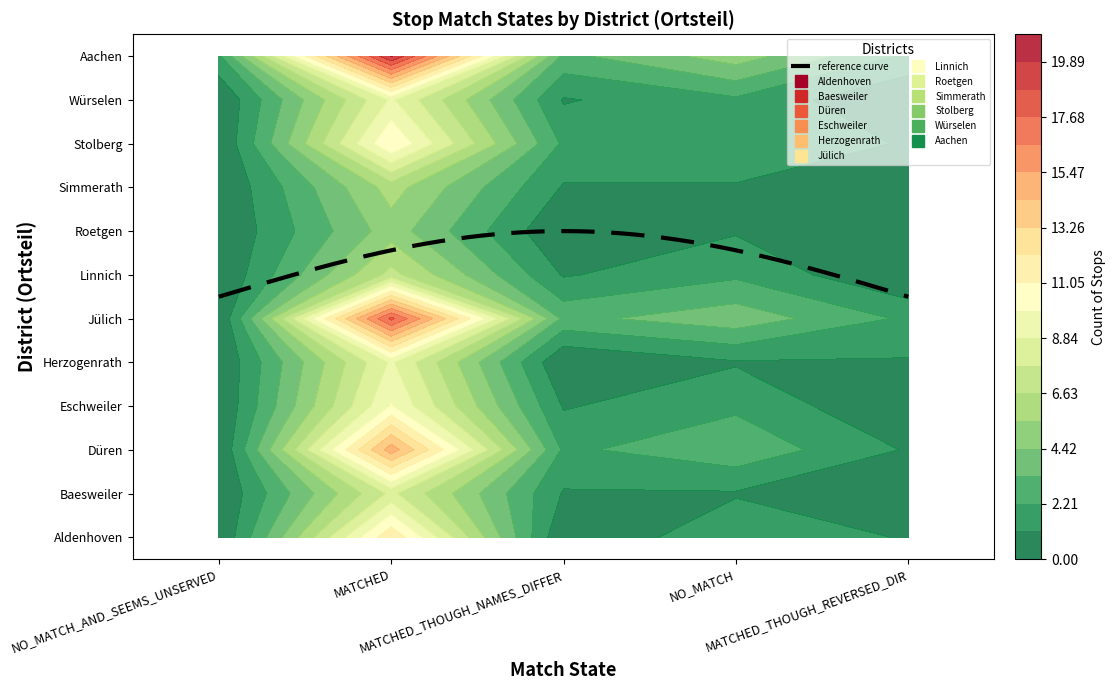

What is the difference between the second highest and second lowest values in the Jülich series?

2